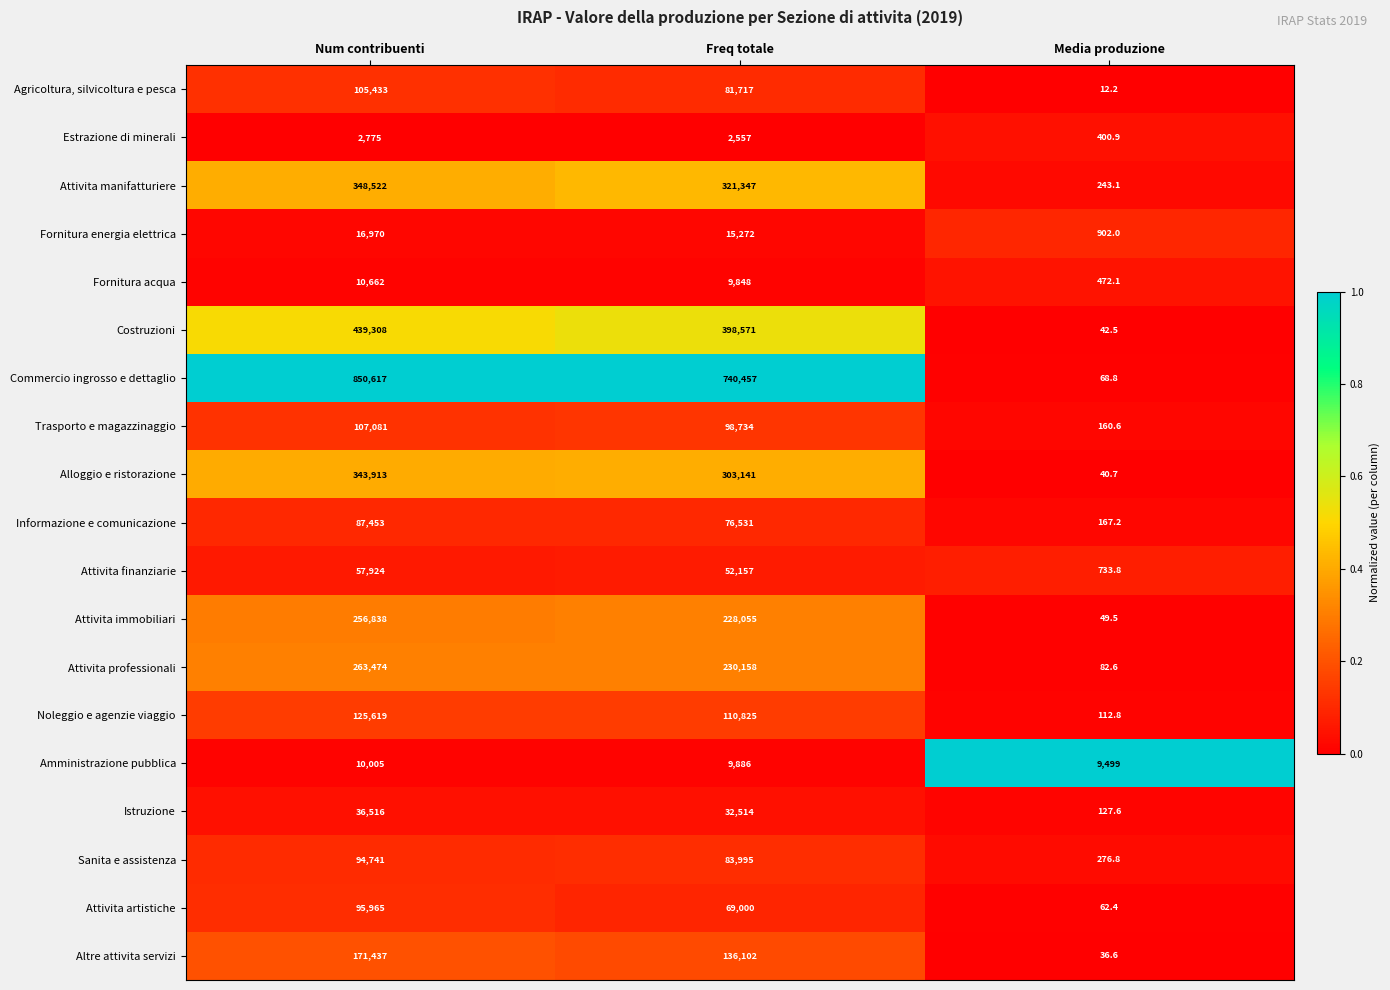

Read the Istruzione value at Freq totale.

32514.0